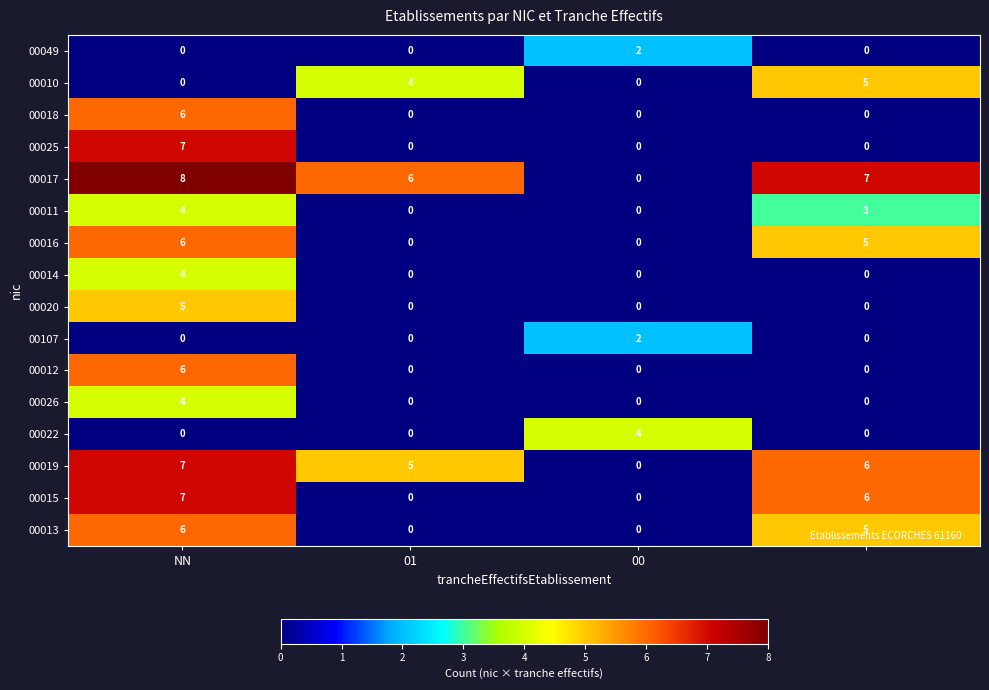

At how many categories does at least one series exceed 5?

3